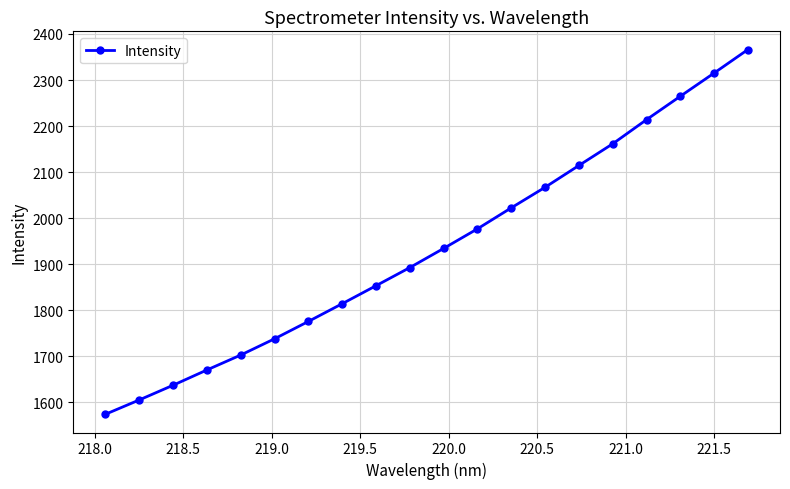

True or false: the data has more than 2 interior local peaks.

False